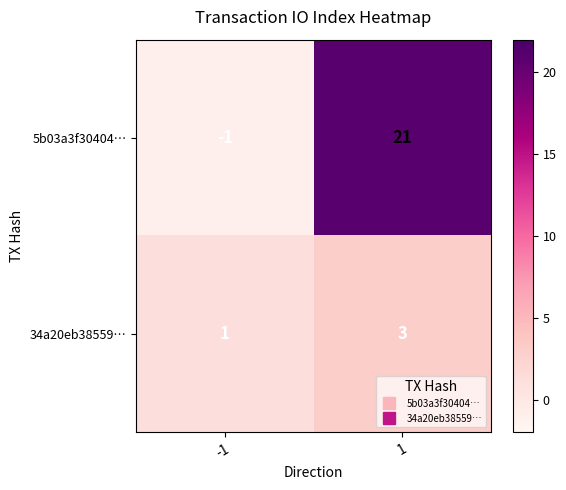

List the series in order of their peak value, lowest first.

34a20eb38559…, 5b03a3f30404…